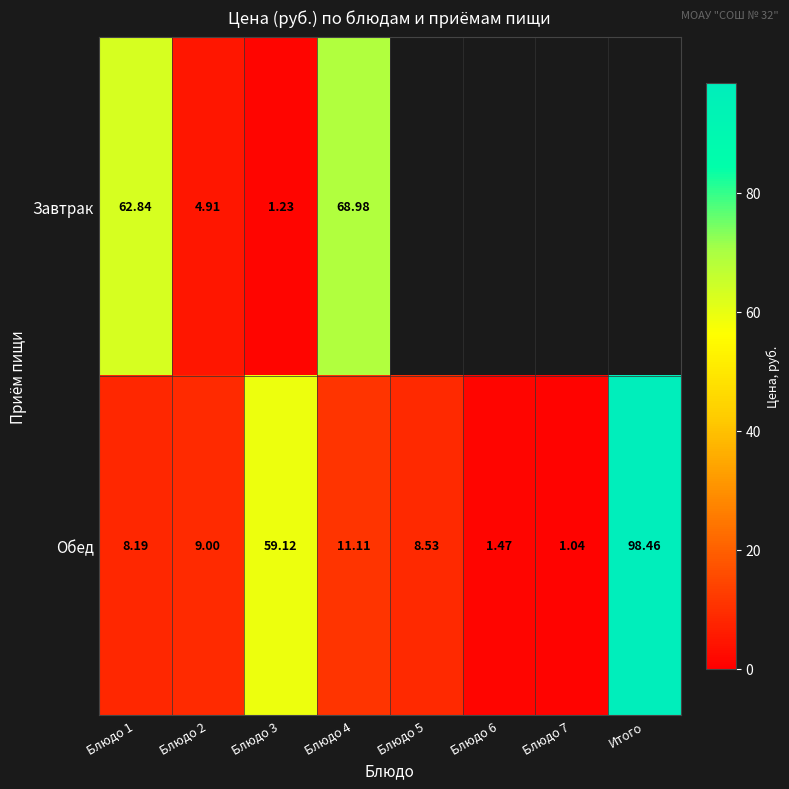

The Обед series shows 59.1 at Блюдо 3. True or false?

True